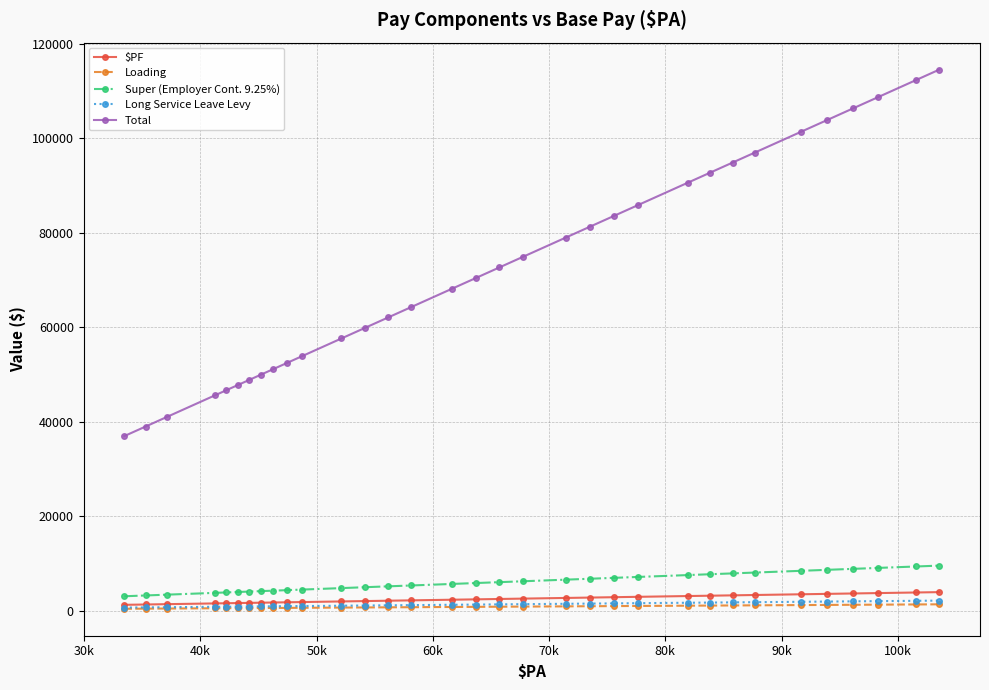

Which series has the largest total across all categories?

Total